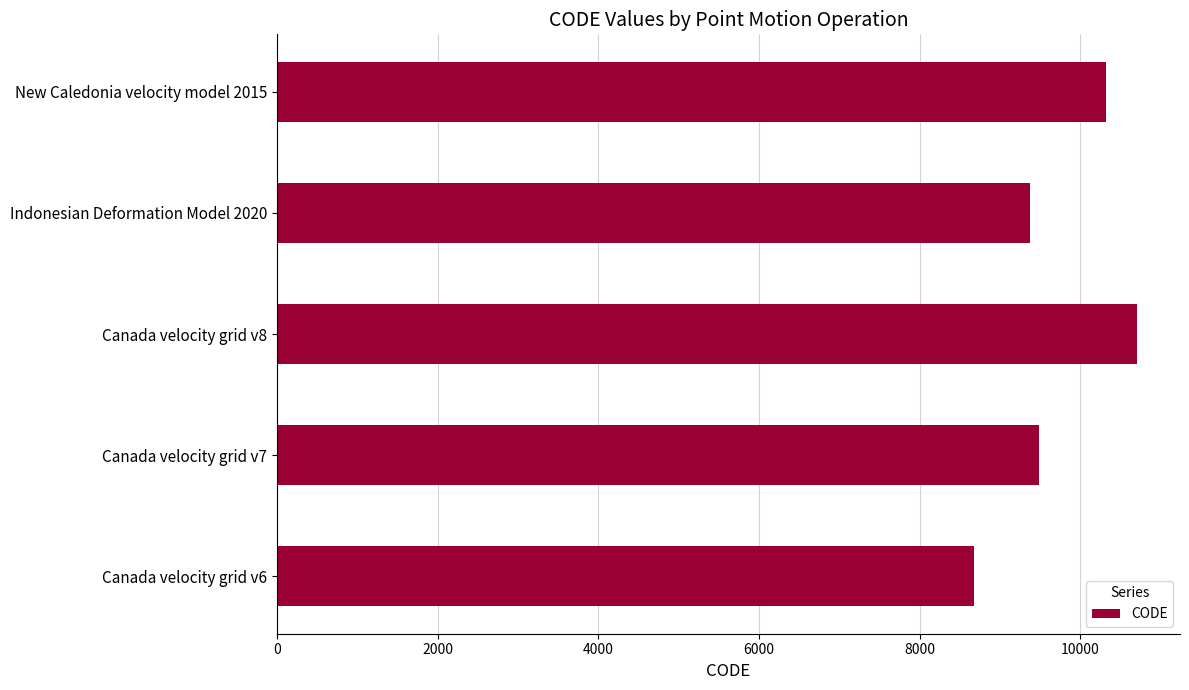

Rank the categories by value from lowest to highest.

Canada velocity grid v6, Indonesian Deformation Model 2020, Canada velocity grid v7, New Caledonia velocity model 2015, Canada velocity grid v8